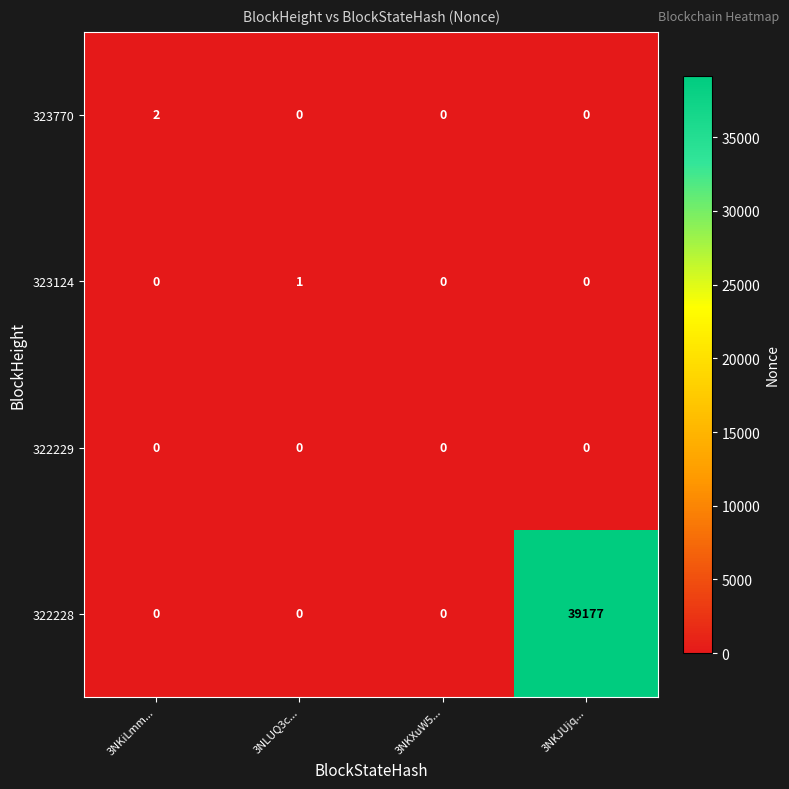

Which series has the widest spread of values?

322228